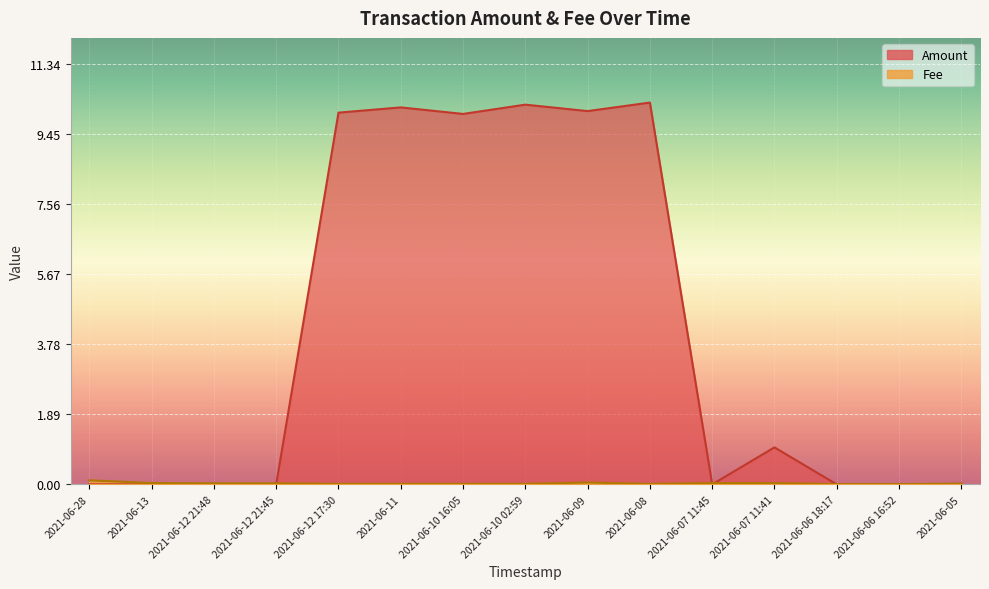

True or false: Fee and Amount intersect in this chart.

True